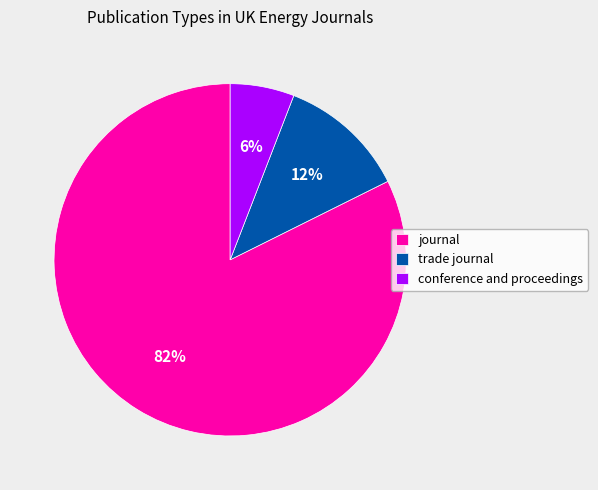

Combined, do journal and trade journal account for over 50%?

Yes